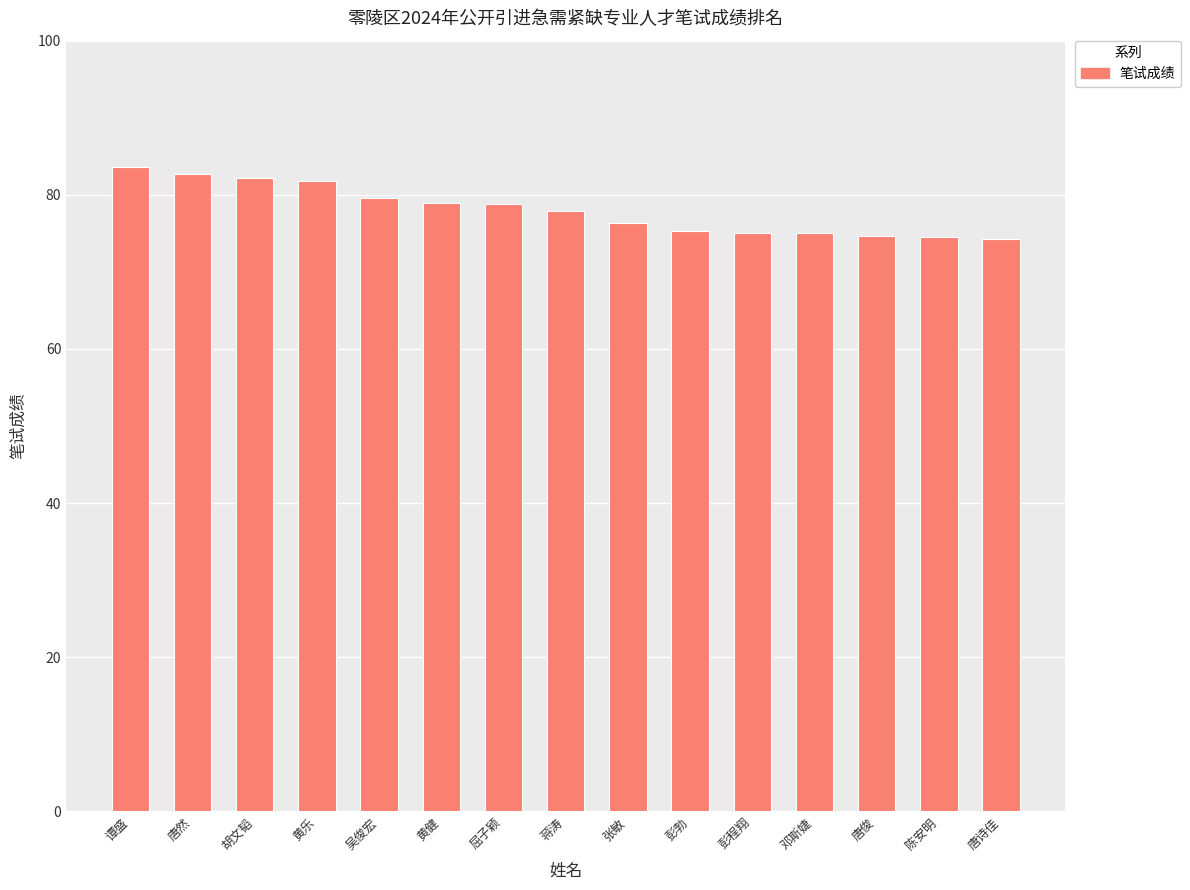

Approximately how many times larger is the value at 屈子颖 compared to 陈安明?

1.1